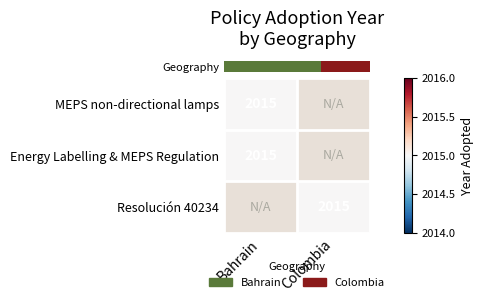

How many data points does each series have?

2